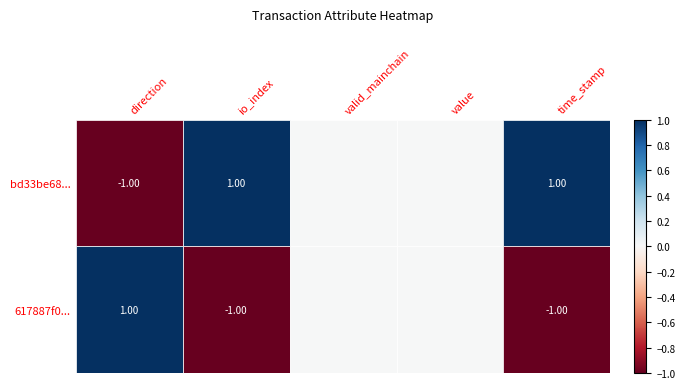

Which series changed the most between direction and time_stamp?

bd33be68...